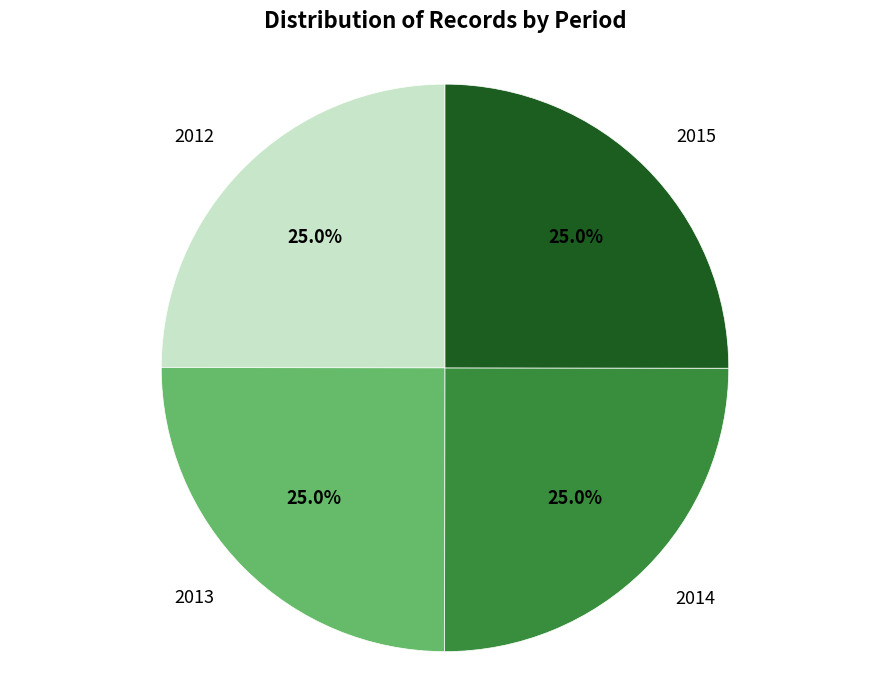

Does any single category account for the majority?

No